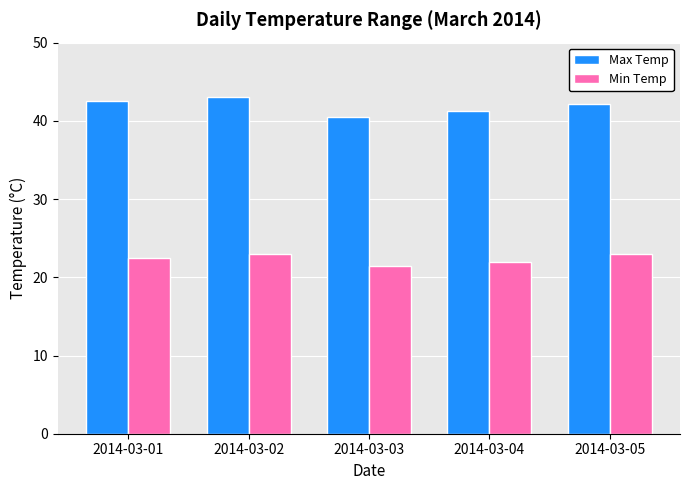

The Min Temp series shows 22.5 at 2014-03-01. True or false?

True